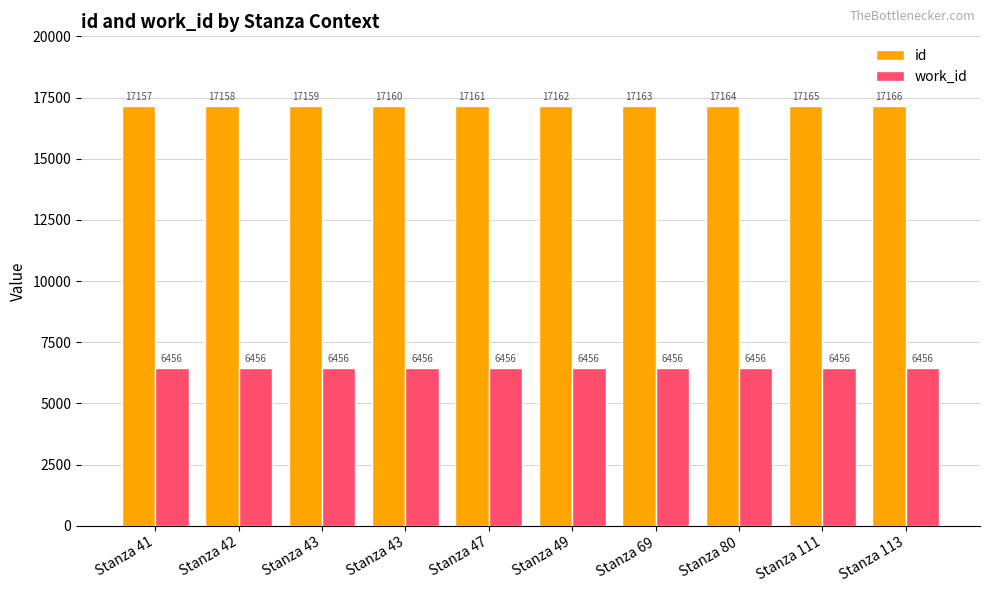

Which series has the largest total across all categories?

id